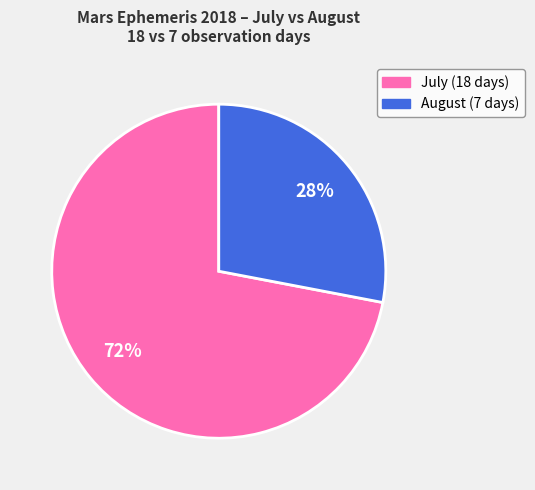

Does any single category account for the majority?

Yes